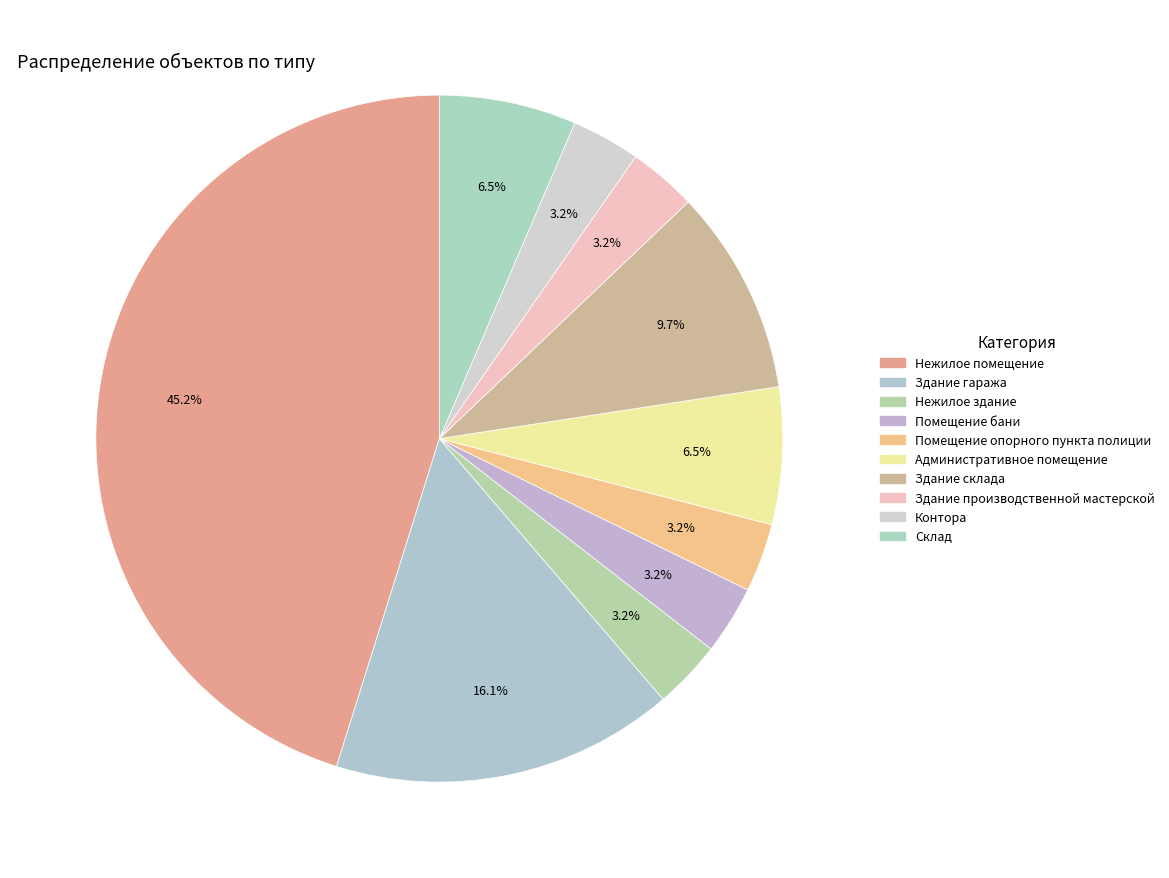

To the nearest percent, what portion does Здание гаража represent?

16%